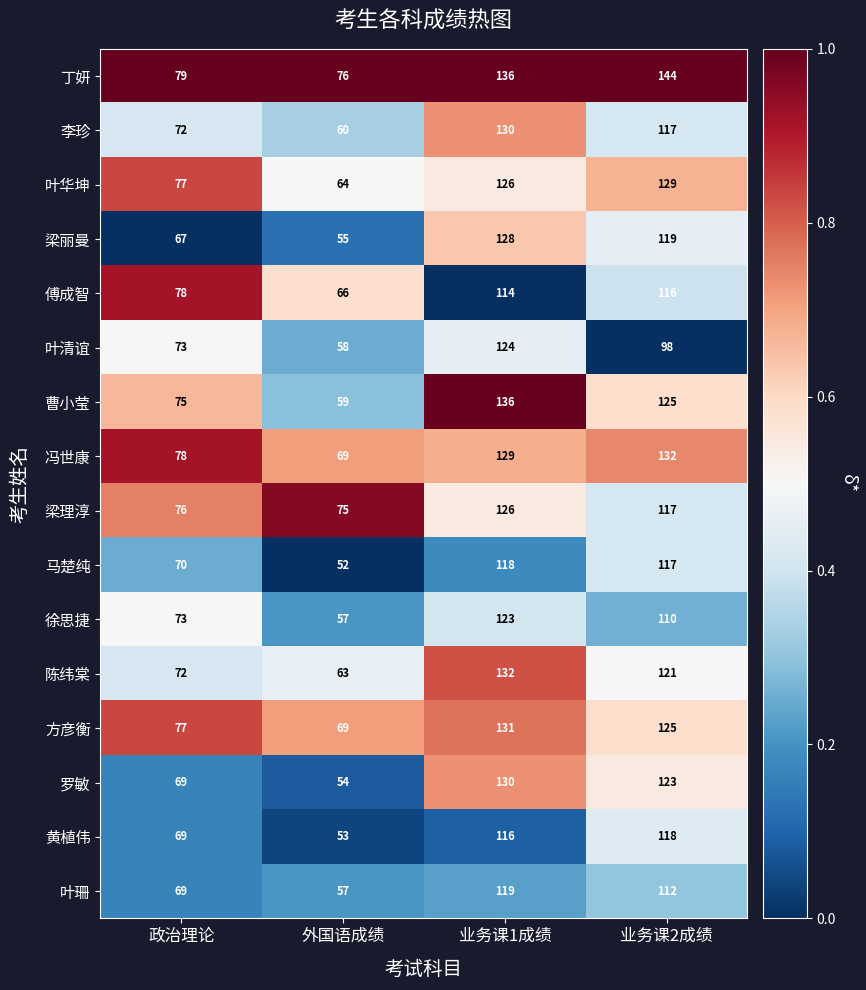

What is the greatest value displayed?

144